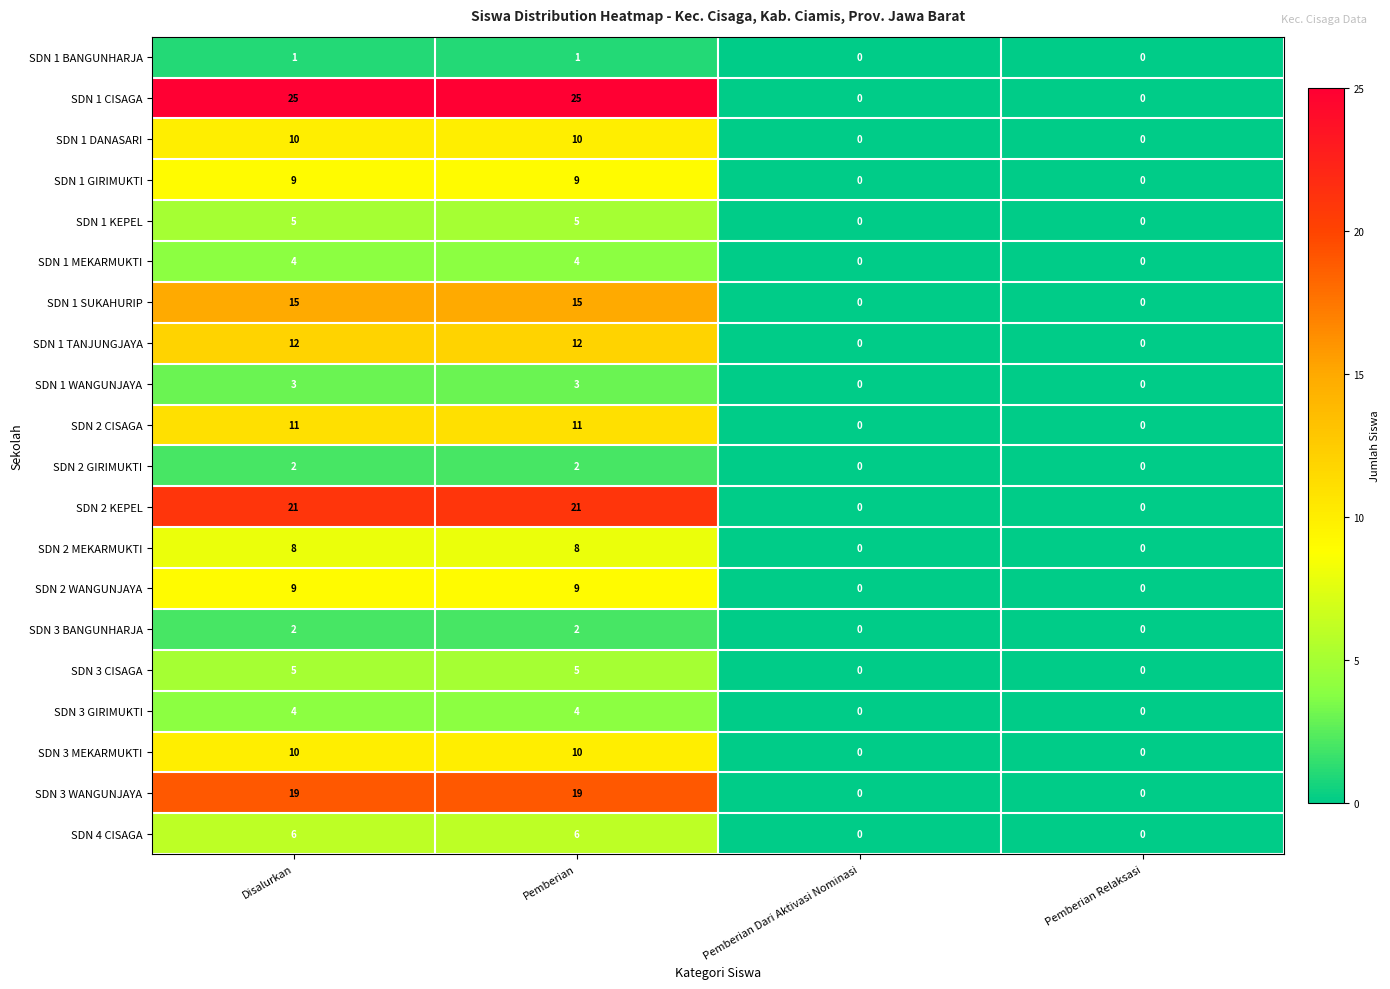

Which series has the largest total across all categories?

SDN 1 CISAGA